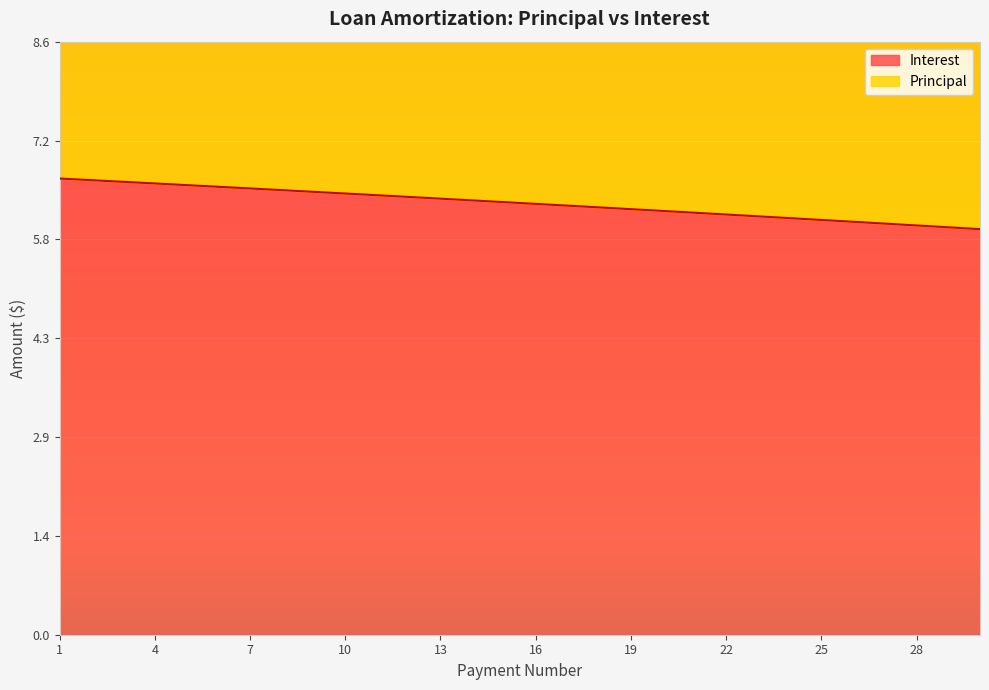

What is the change in value from 15 to 28?

-0.3